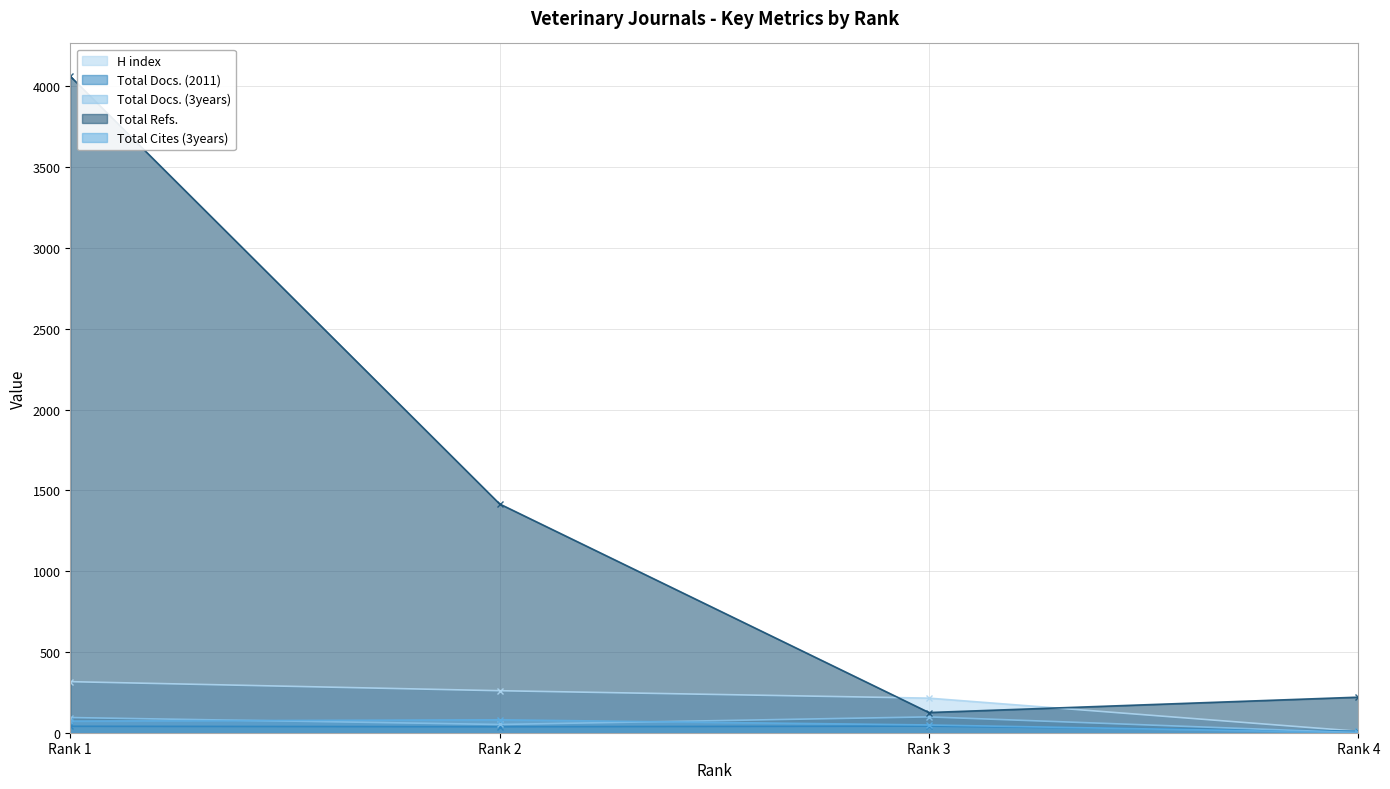

Where is the first local maximum for Total Docs. (2011)?

Rank 3